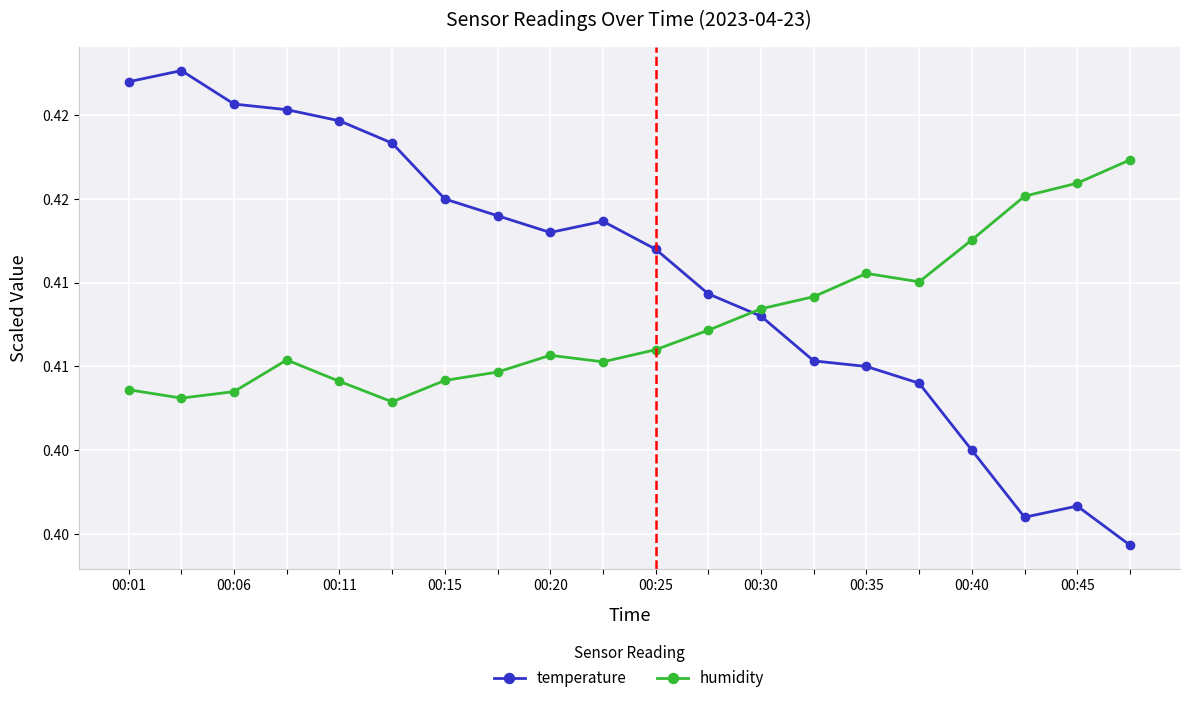

Does the chart have visible grid lines?

Yes